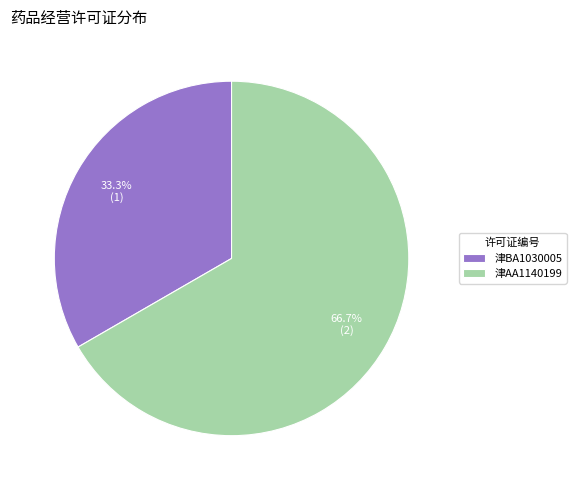

Is there a majority slice in this chart?

Yes